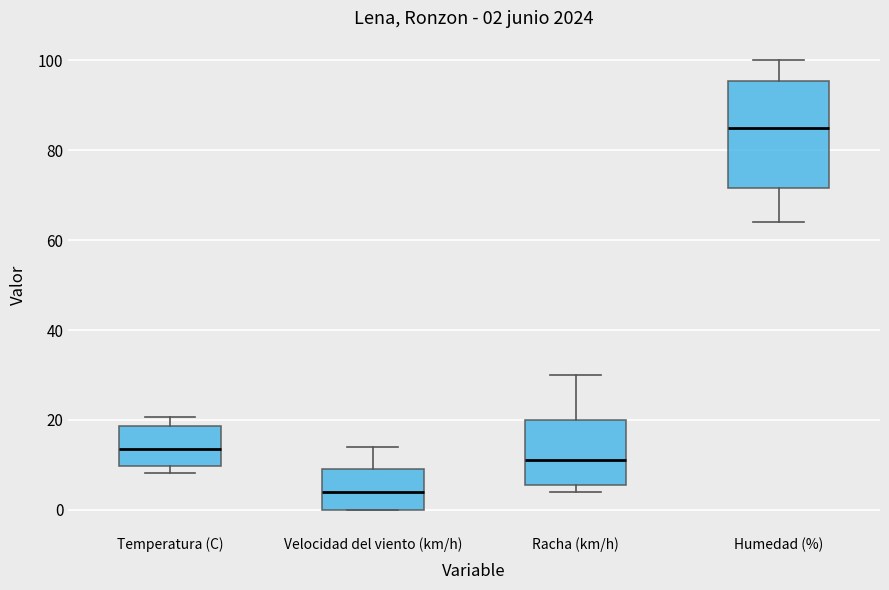

Which box is the tallest, from its lower edge to its upper edge?

Humedad (%)